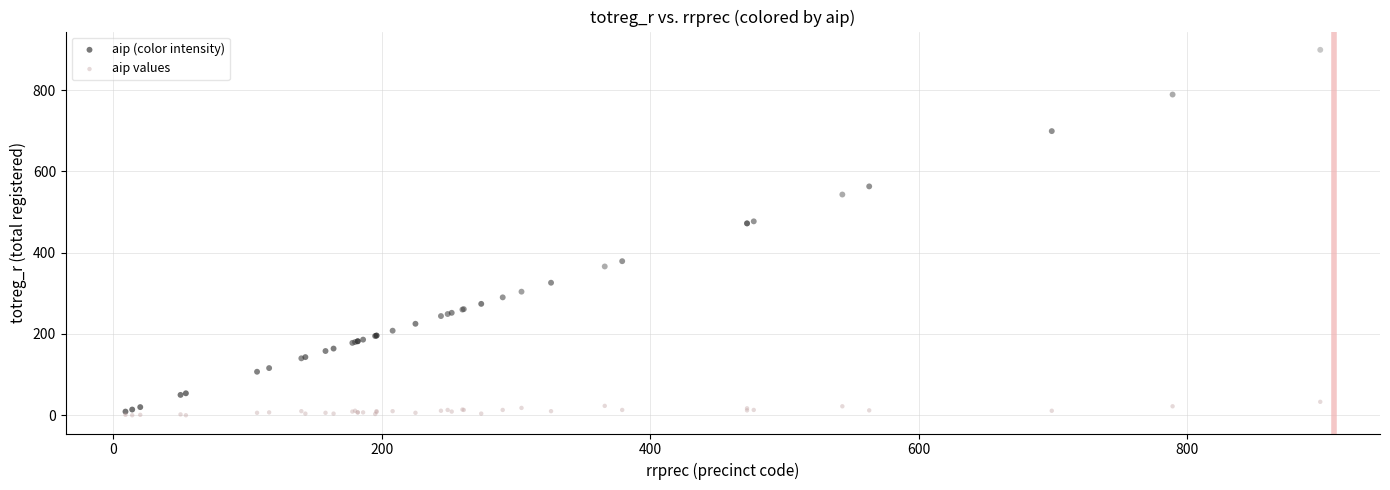

What are all the series names shown in the legend?

aip (color intensity), aip values